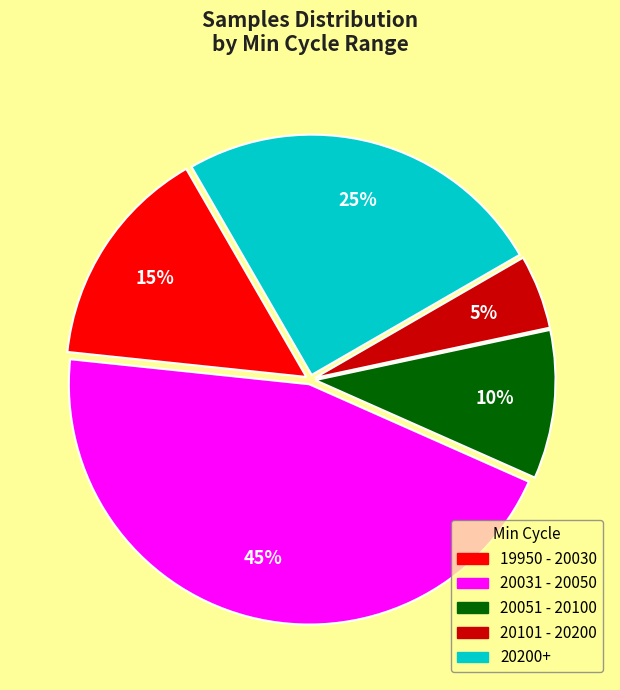

What is the smallest slice in the pie chart?

20101 - 20200